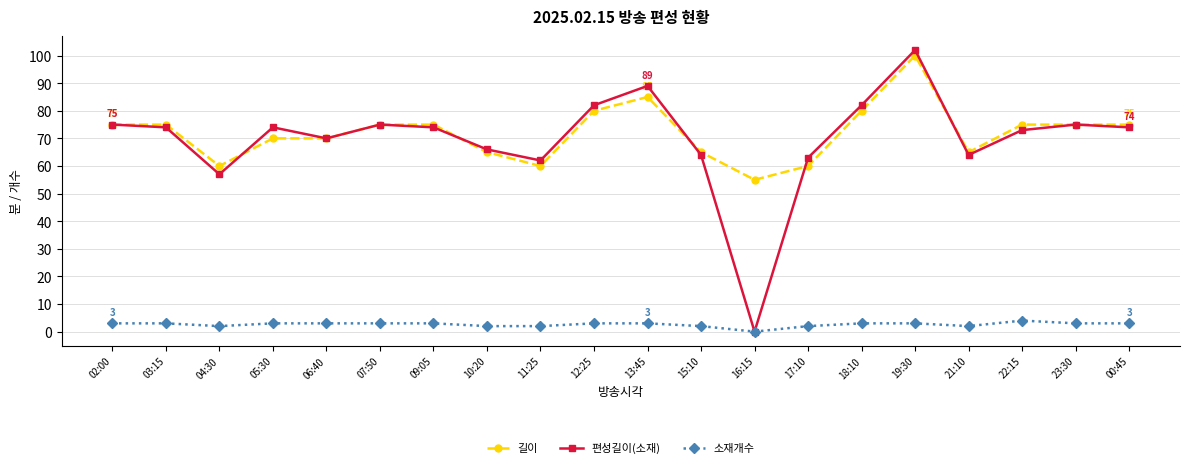

Which label corresponds to the largest value in the chart?

19:30